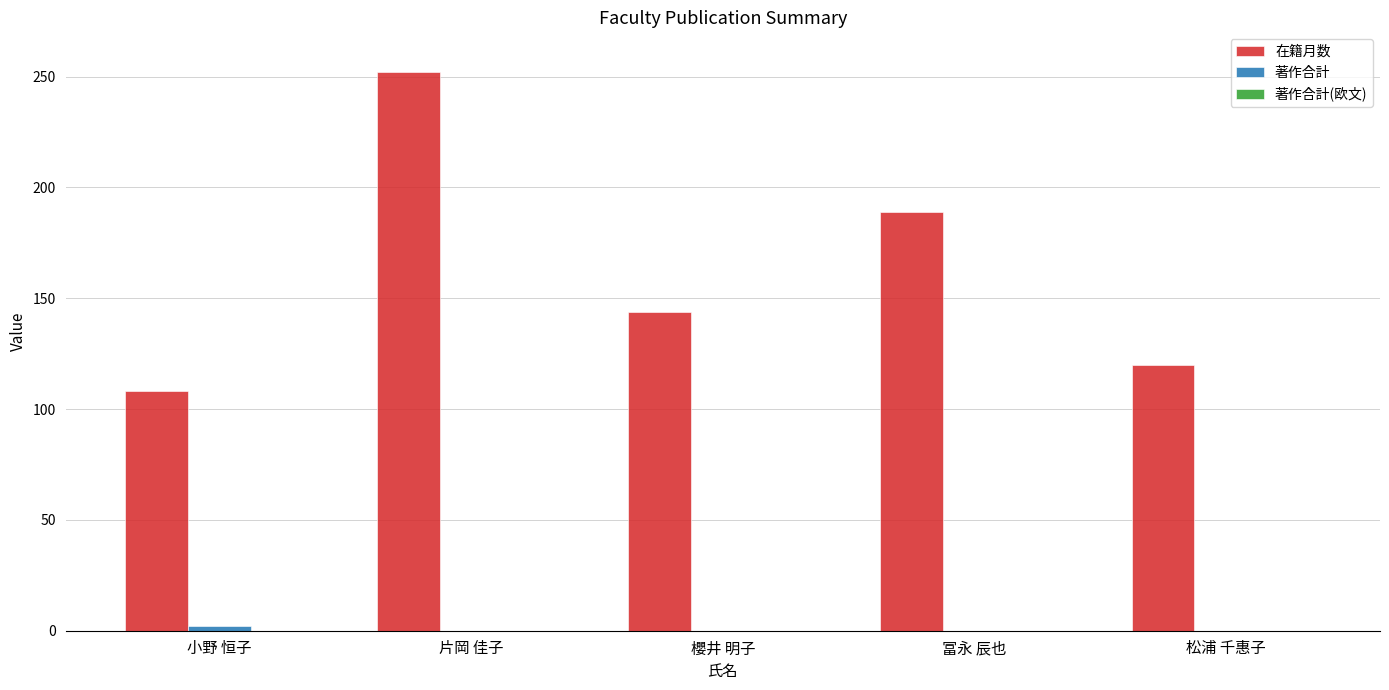

Between 櫻井 明子 and 松浦 千惠子, which series saw the biggest shift?

在籍月数